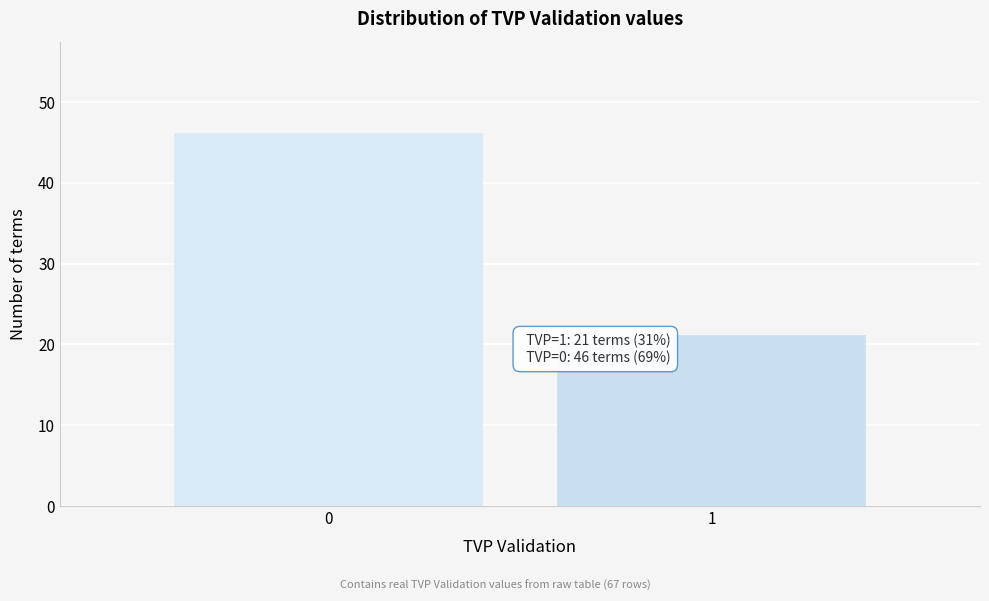

Reading right to left, list all the values displayed in this chart.

1=21	0=46